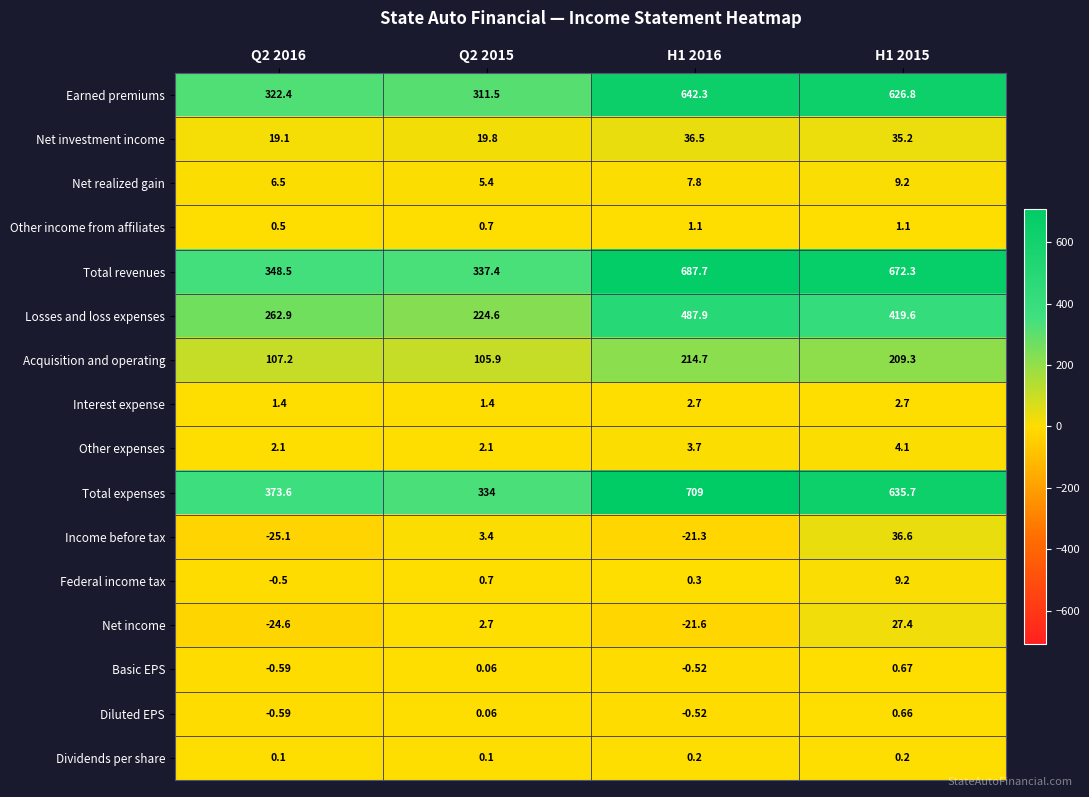

What is the total value across all series at Q2 2016?

1392.9